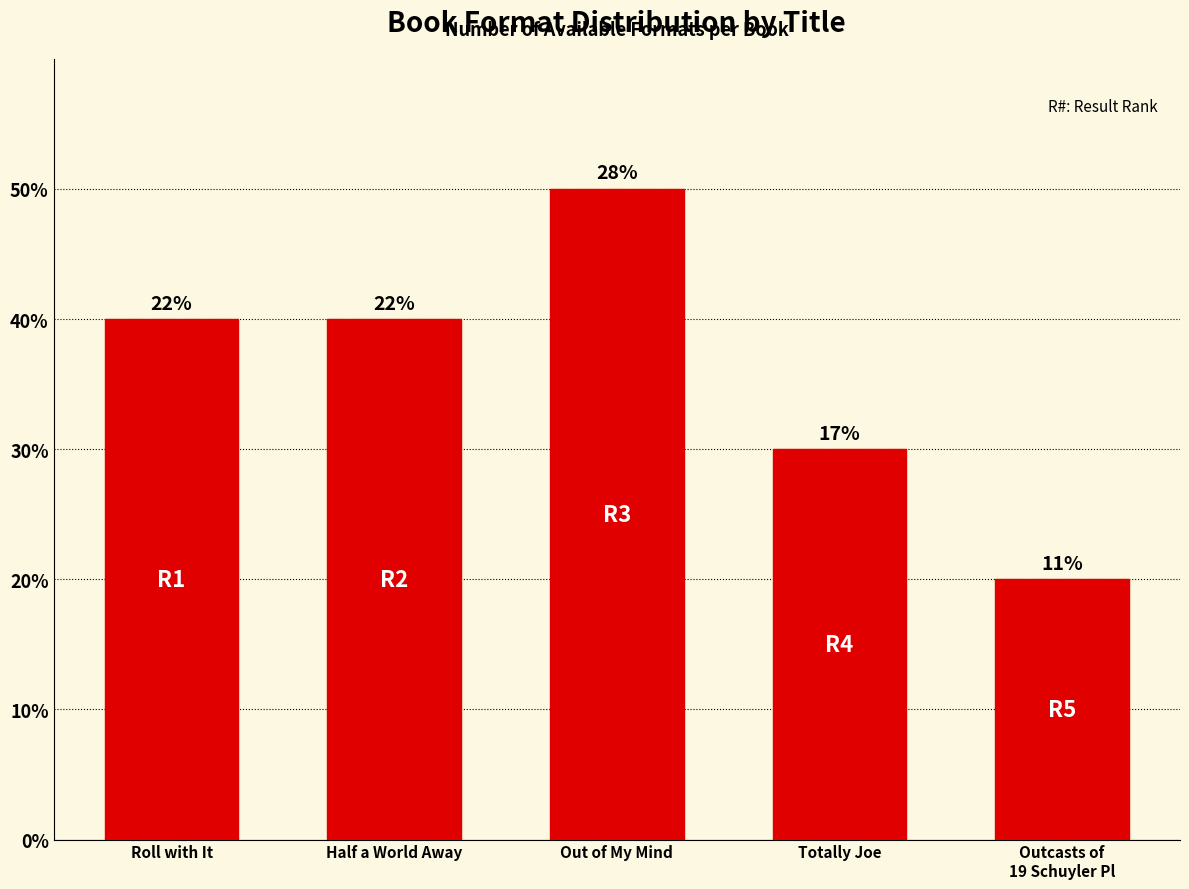

Are the bars horizontal?

No